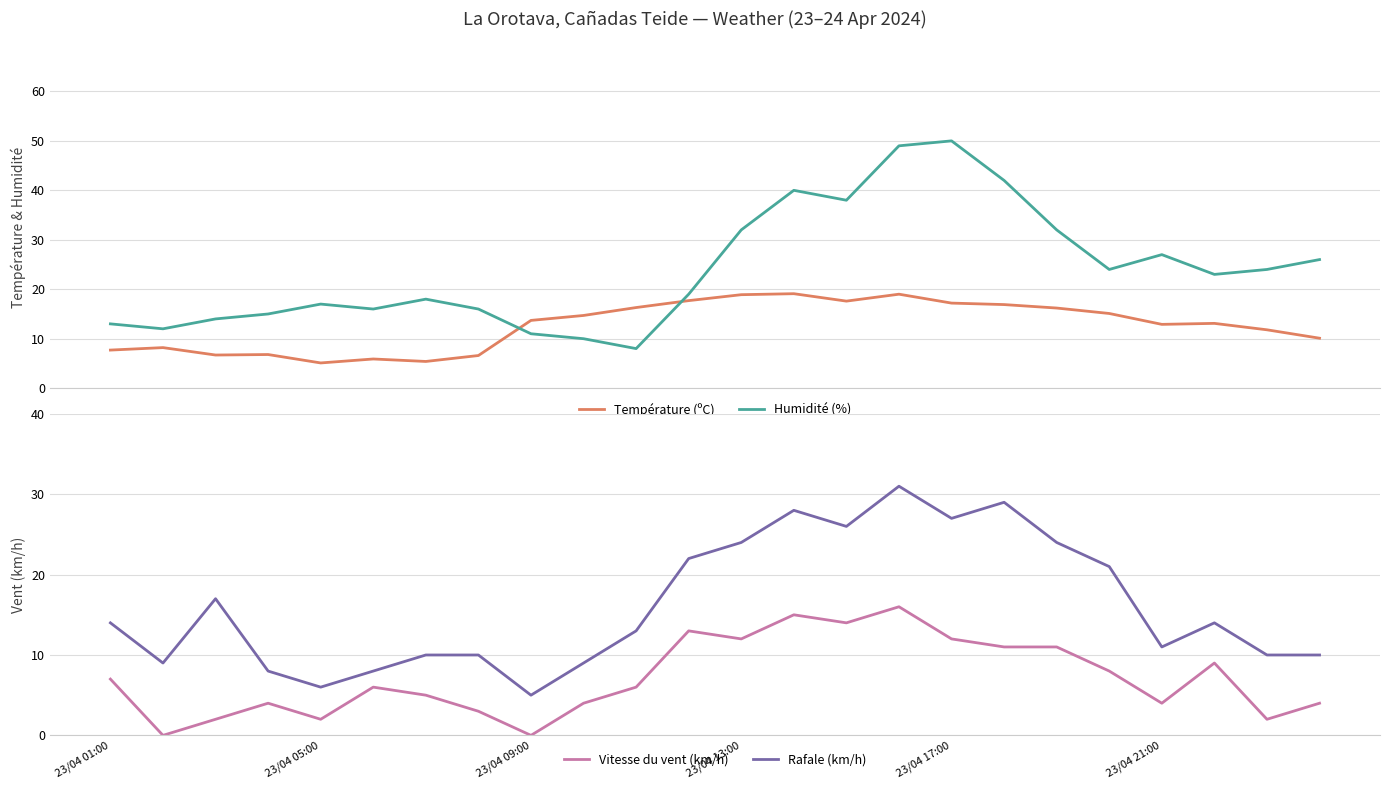

How many values in the Humidité (%) series are below 23?

12